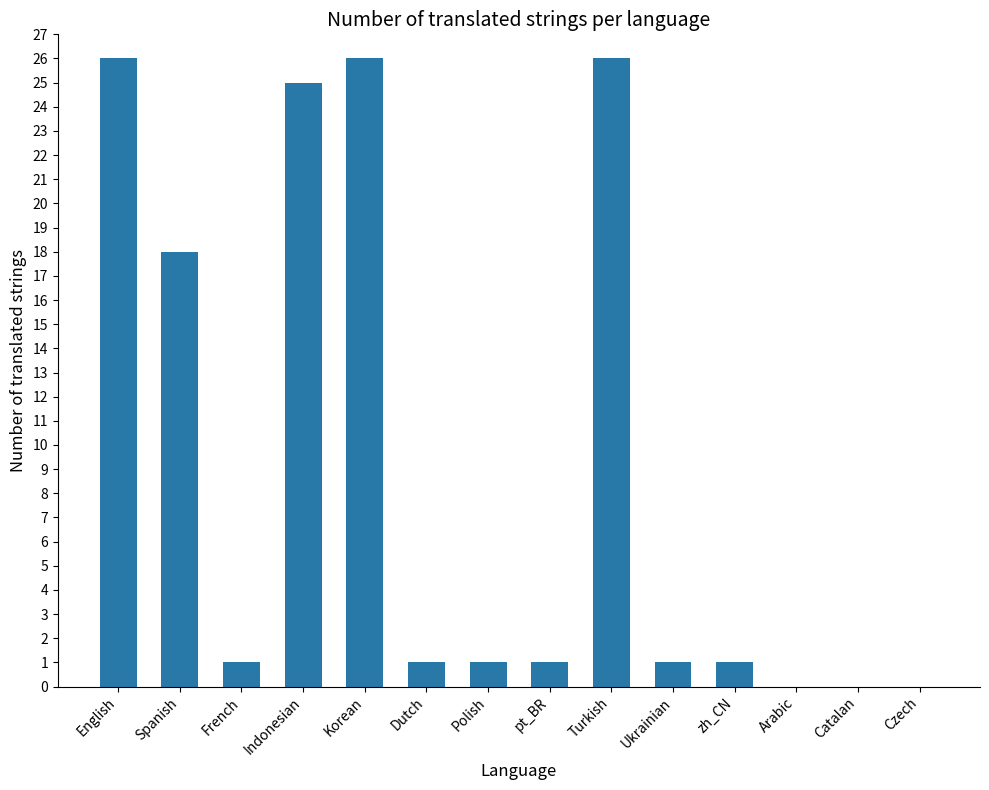

What is the ratio of the value at Turkish to the value at Ukrainian?

26.0